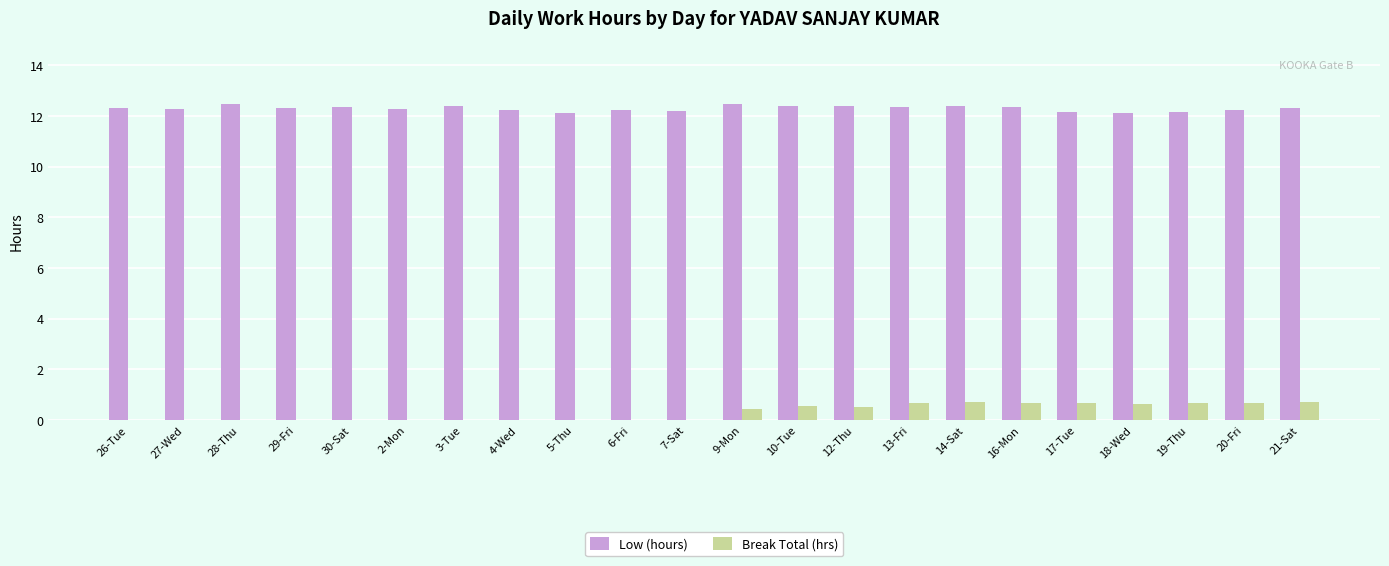

True or false: Low (hours) has a value of 12.1 at 18-Wed.

True